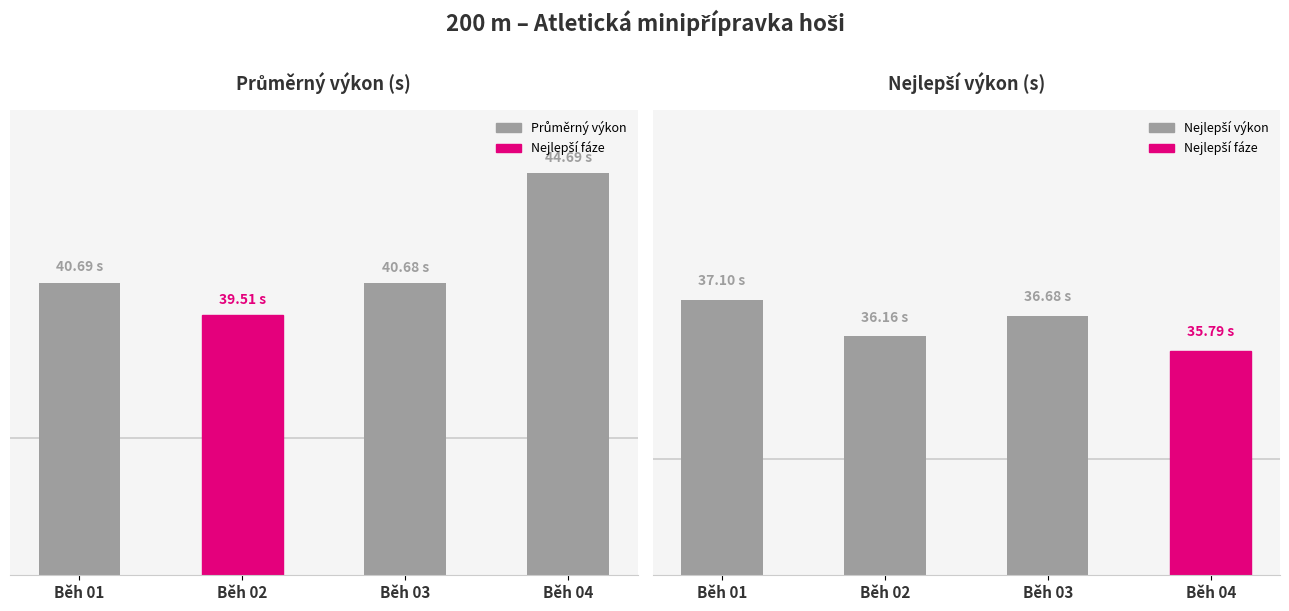

How many bars are there in total?

8